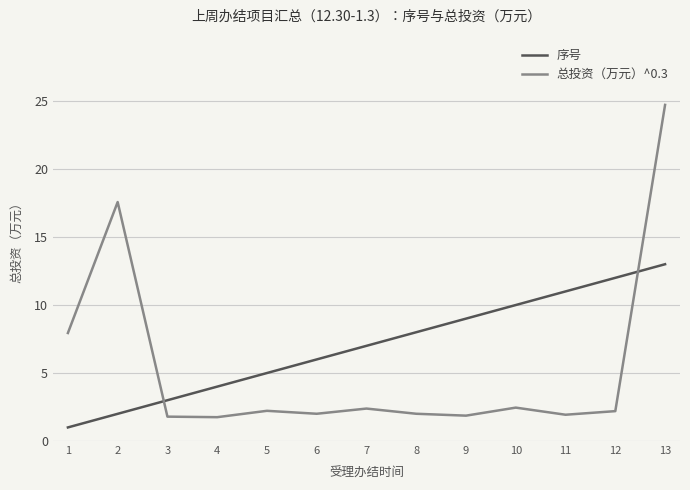

True or false: 总投资（万元）^0.3 has more than 2 points higher than both neighbors.

True